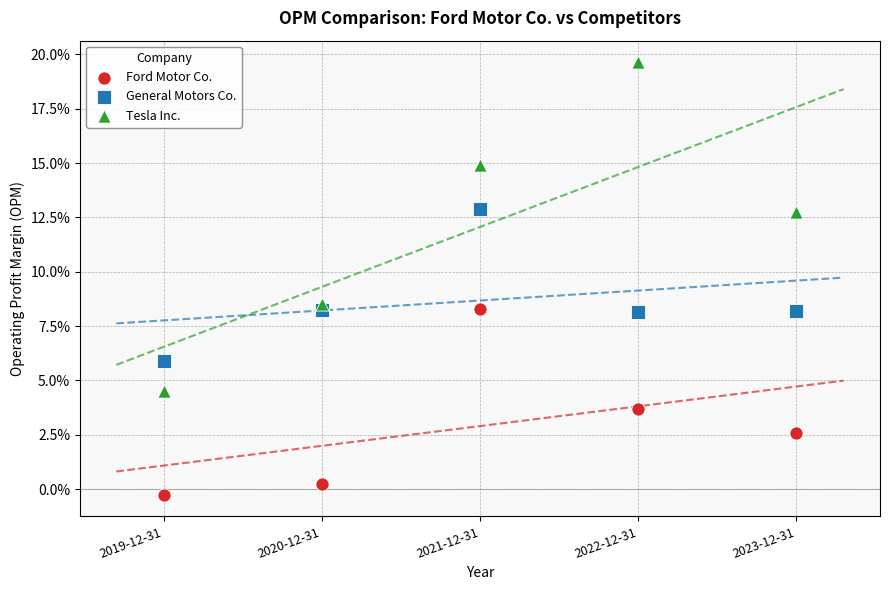

What are all the series names shown in the legend?

Ford Motor Co., General Motors Co., Tesla Inc.